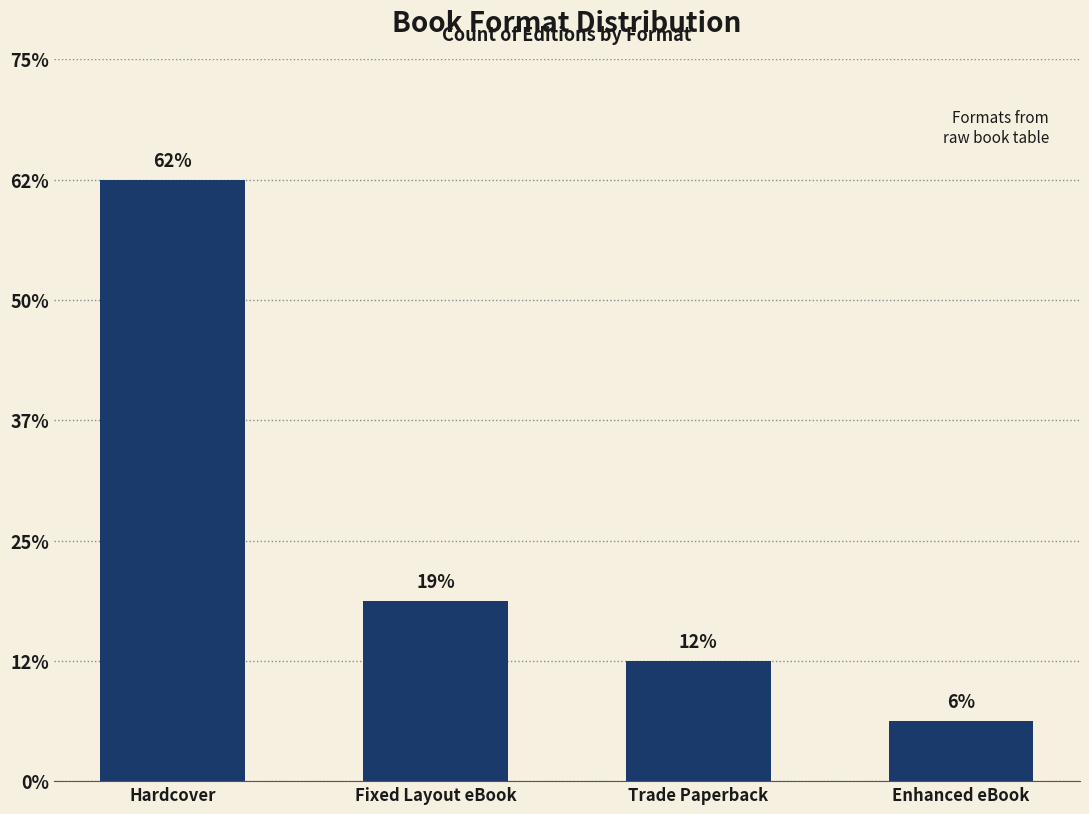

Rank the categories by value from lowest to highest.

Enhanced eBook, Trade Paperback, Fixed Layout eBook, Hardcover